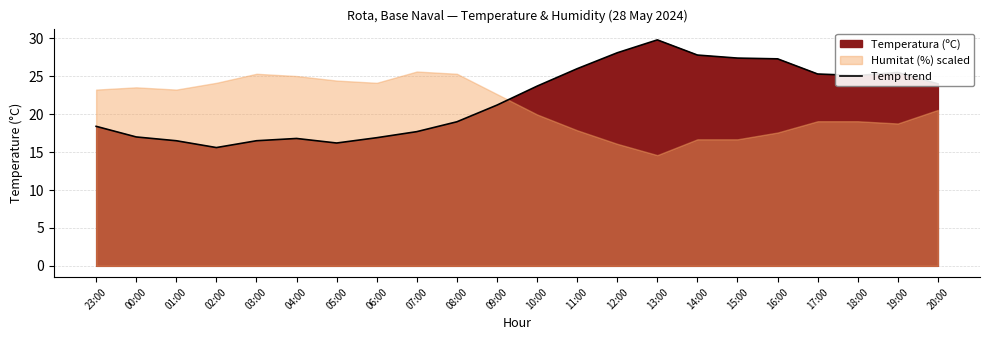

What is the label of the 10th point from the right?

11:00